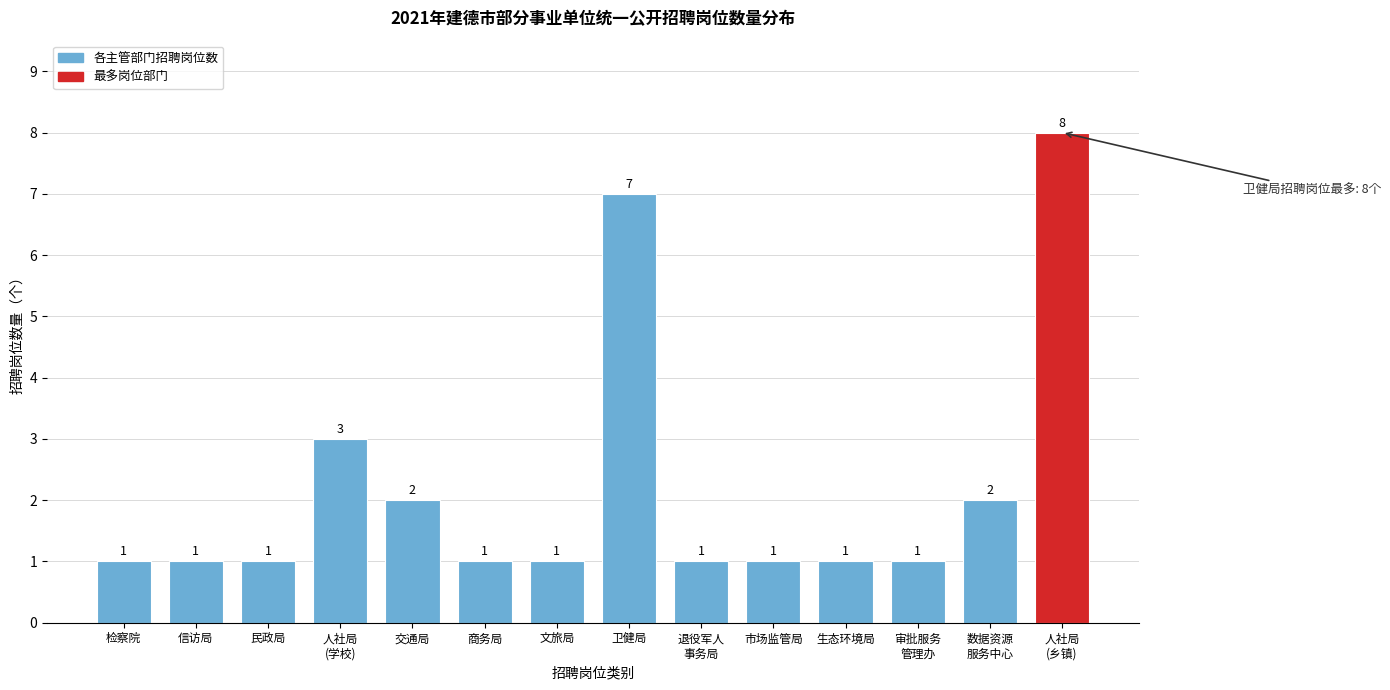

Reading left to right, list all the values displayed in this chart.

1	1	1	3	2	1	1	7	1	1	1	1	2	8